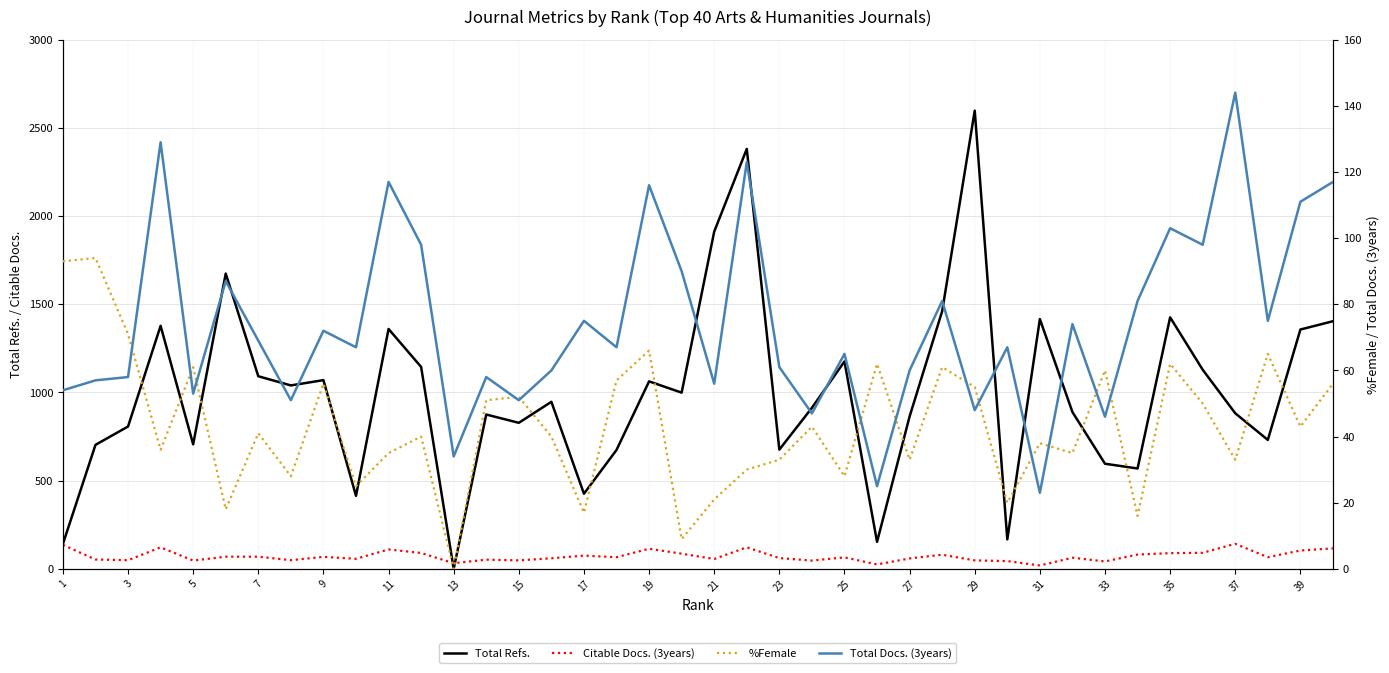

How many intersections are there between Total Docs. (3years) and %Female?

13